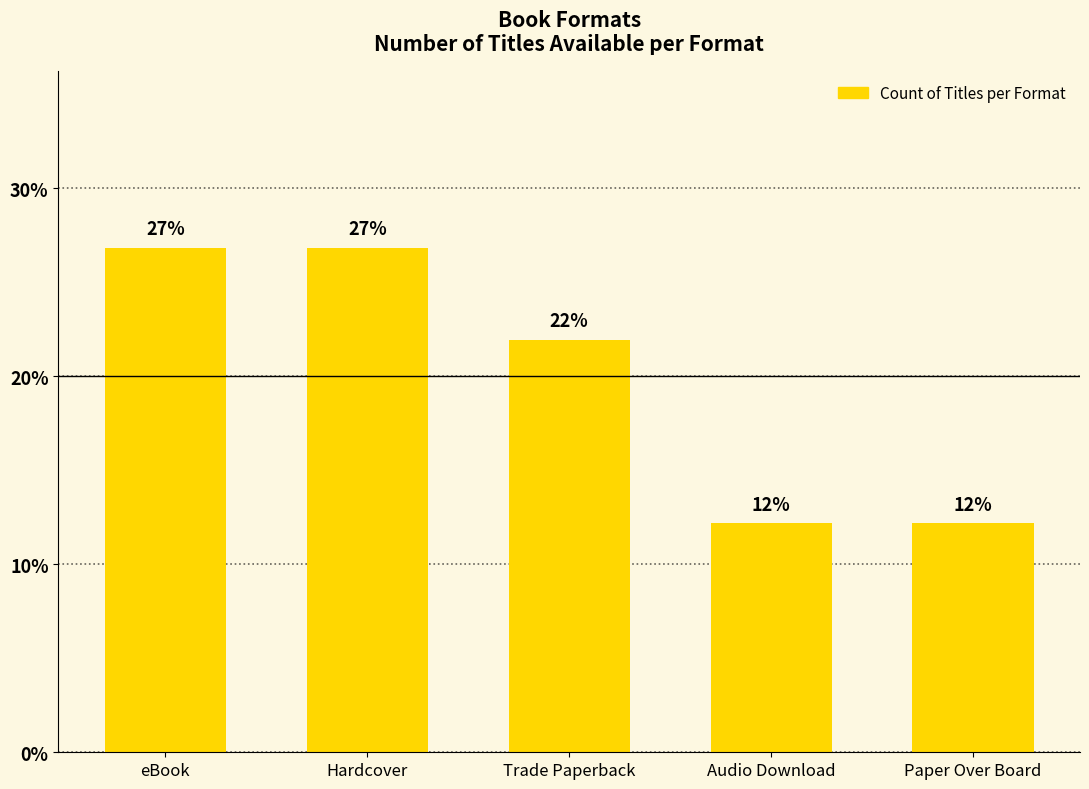

How many bars are there in total?

5